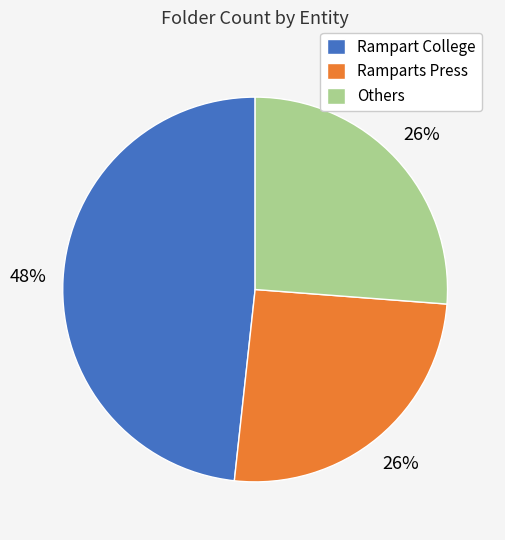

Which category has the biggest portion of the pie?

Rampart College